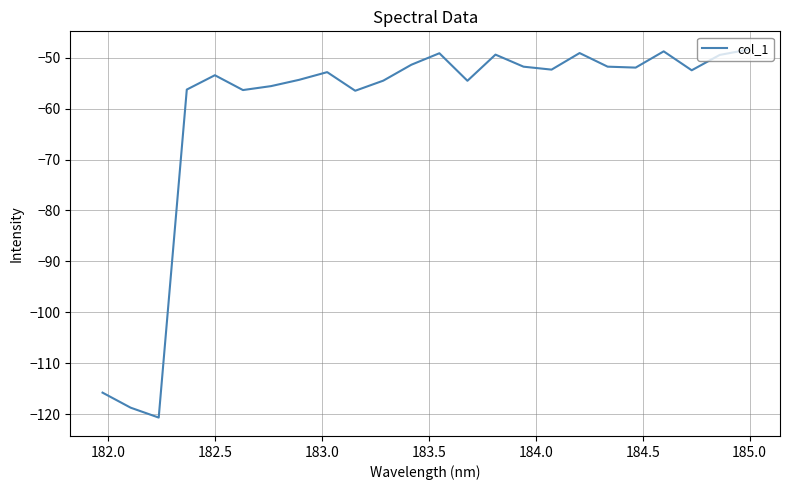

What is the maximum value shown in the chart?

-48.5